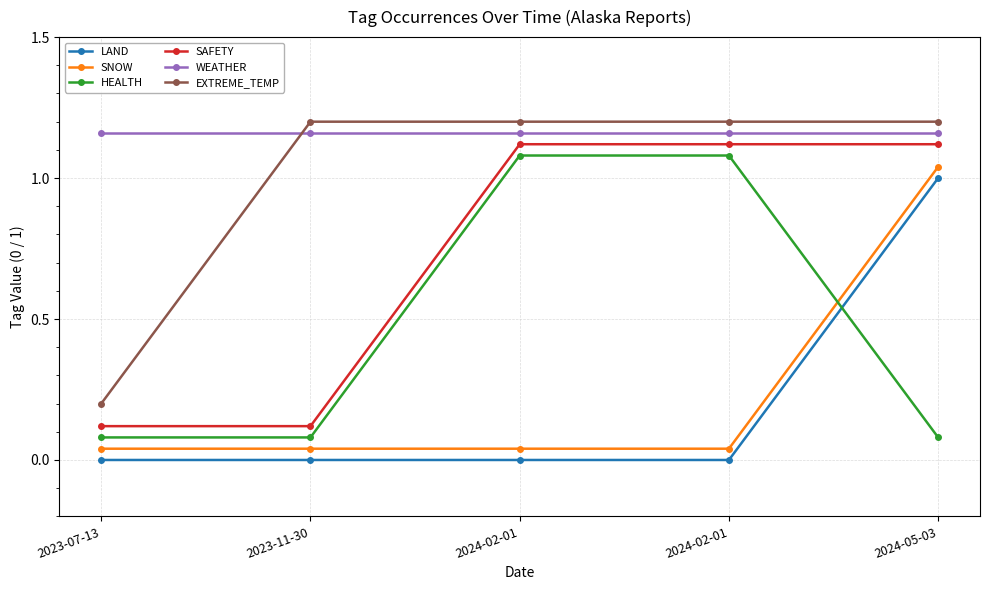

What are all the series names shown in the legend?

LAND, SNOW, HEALTH, SAFETY, WEATHER, EXTREME_TEMP